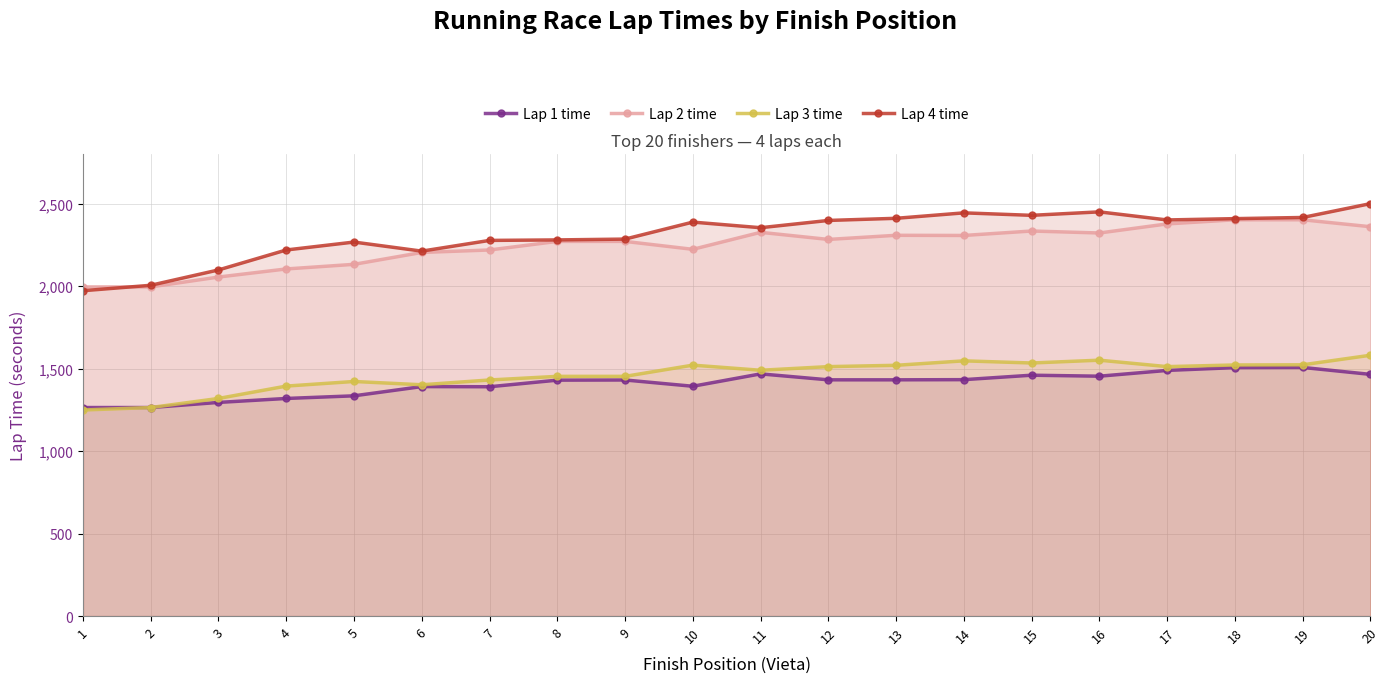

What is the greatest value displayed?

2500